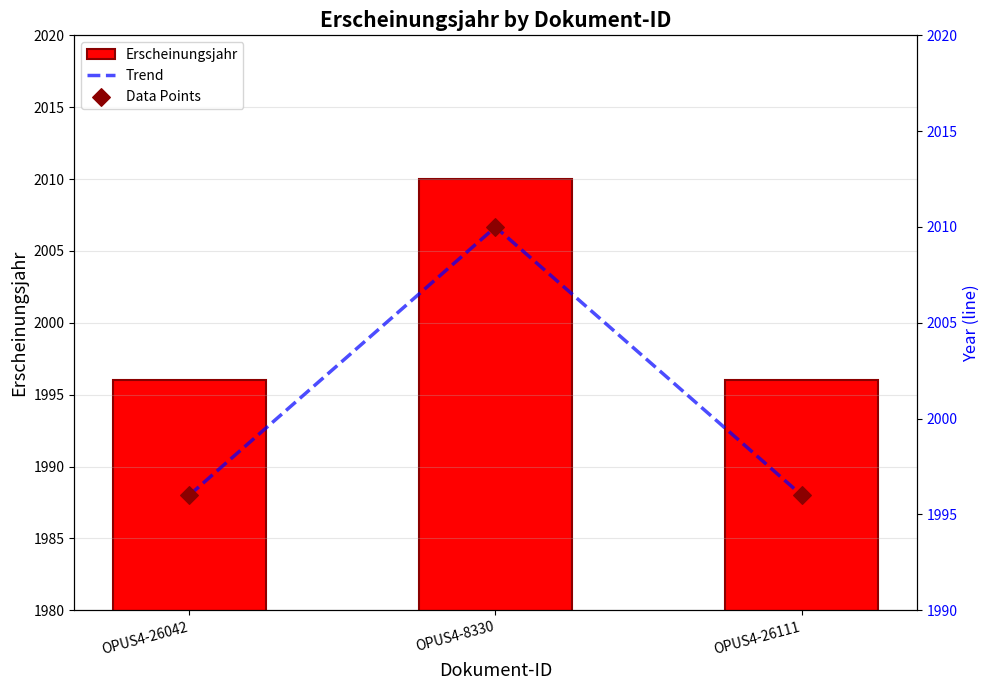

Which series contains the lowest Y value?

Erscheinungsjahr